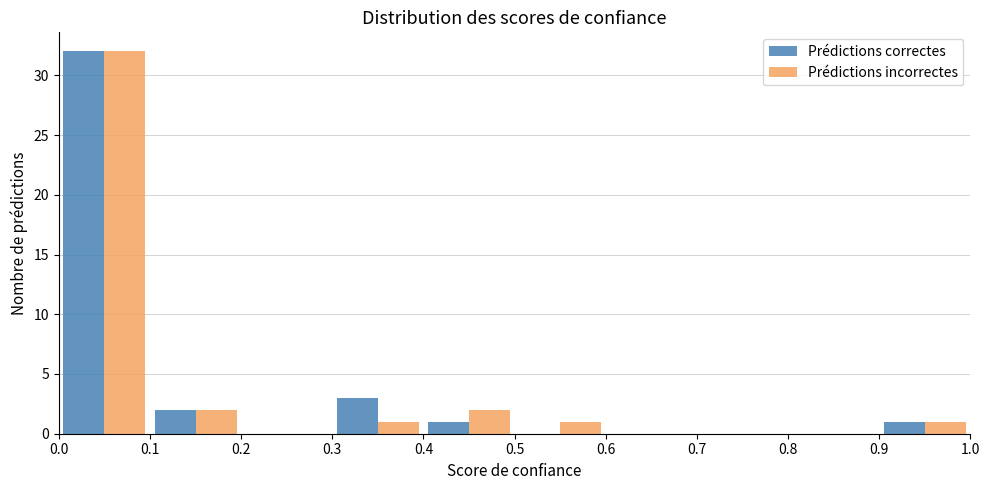

What is the height of the Prédictions incorrectes bar covering 0.9 to 1.0 on the x-axis? The values are not printed on the chart, so give them approximately, as read against the axis.

1